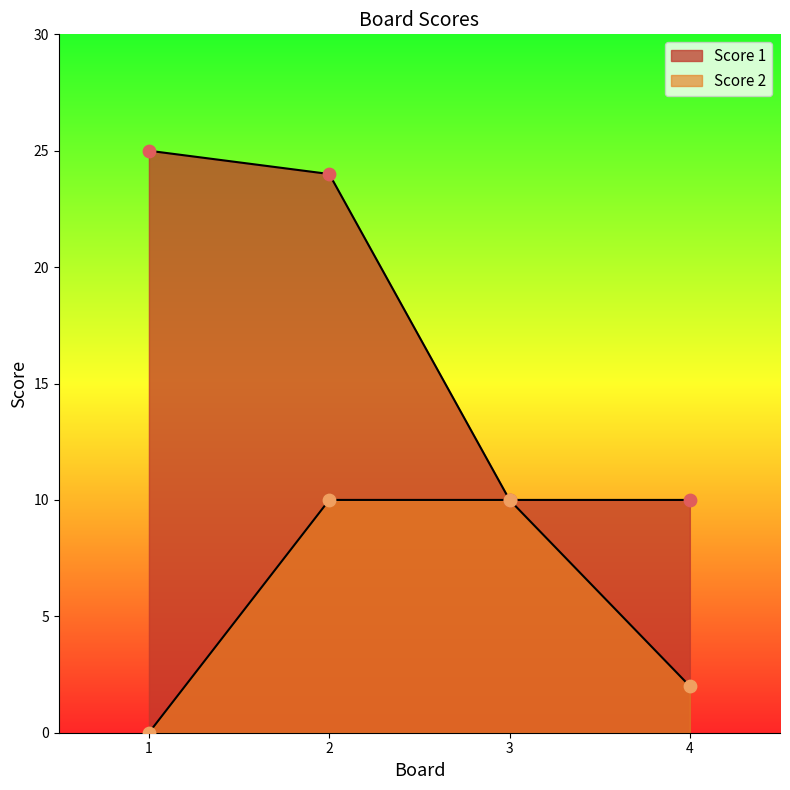

What are all the series names shown in the legend?

Score 1, Score 2